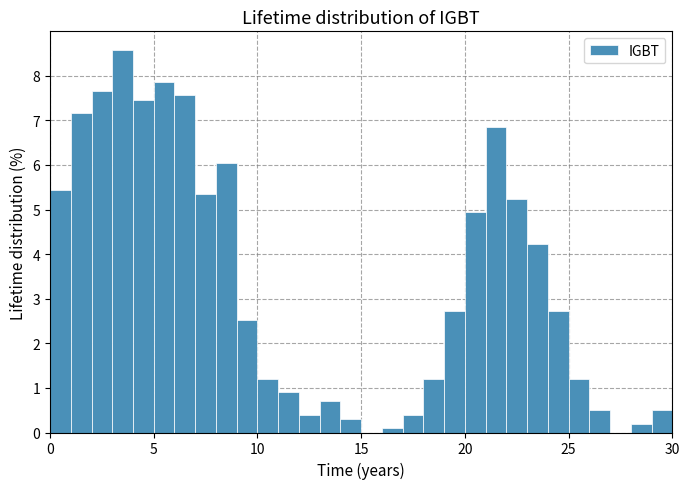

Read against the x-axis, roughly where is the centre of the tallest bar?

3.5